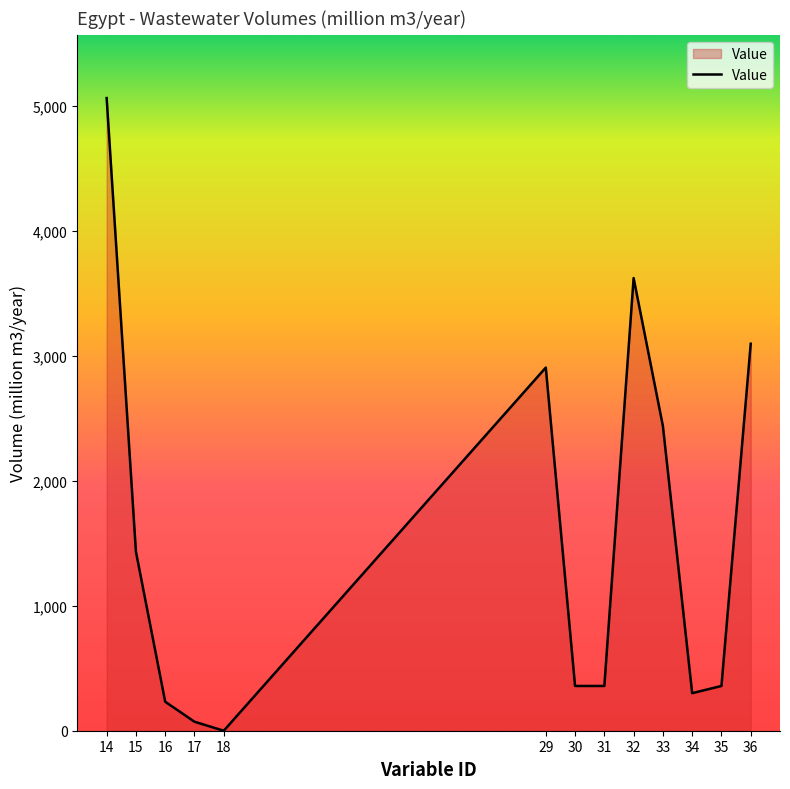

What is the difference between the maximum and minimum values?

5063.2